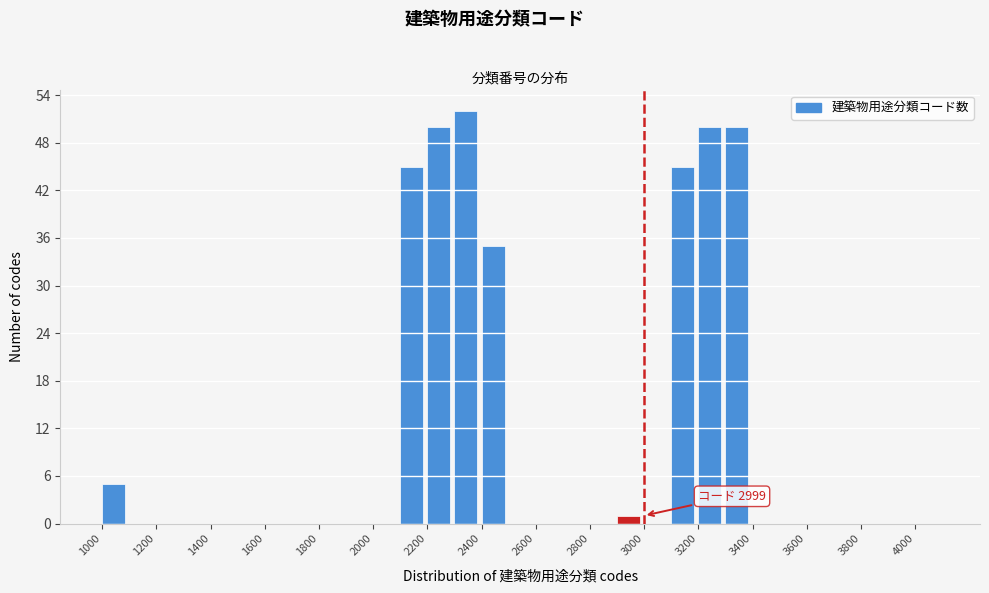

Over which range of the x-axis is the bar tallest?

2300 to 2400